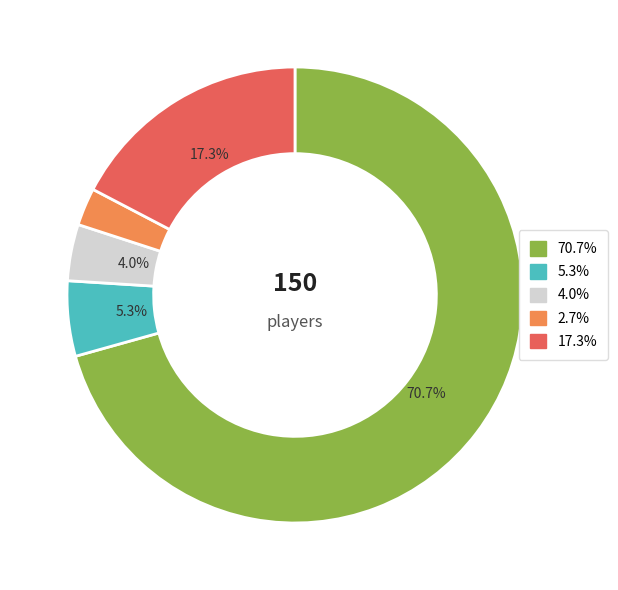

How many slices are in this pie chart?

5